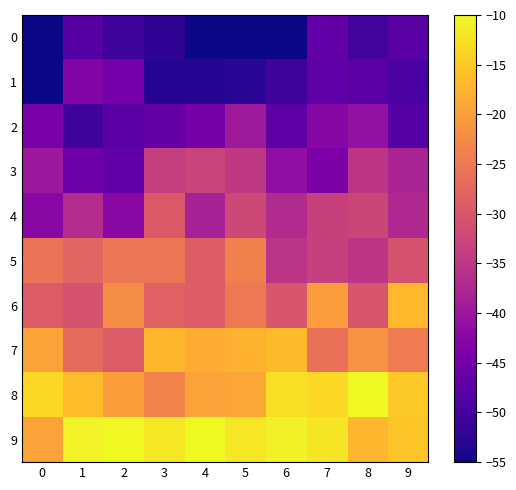

Rank the series by their maximum value, from lowest to highest.

0, 1, 2, 3, 4, 5, 6, 7, 8, 9